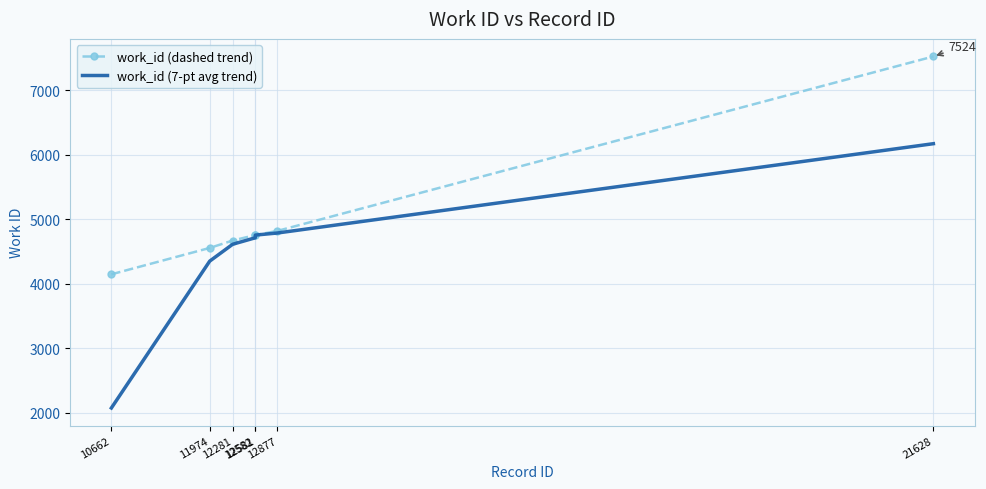

What are all the series names shown in the legend?

work_id (dashed trend), work_id (7-pt avg trend)